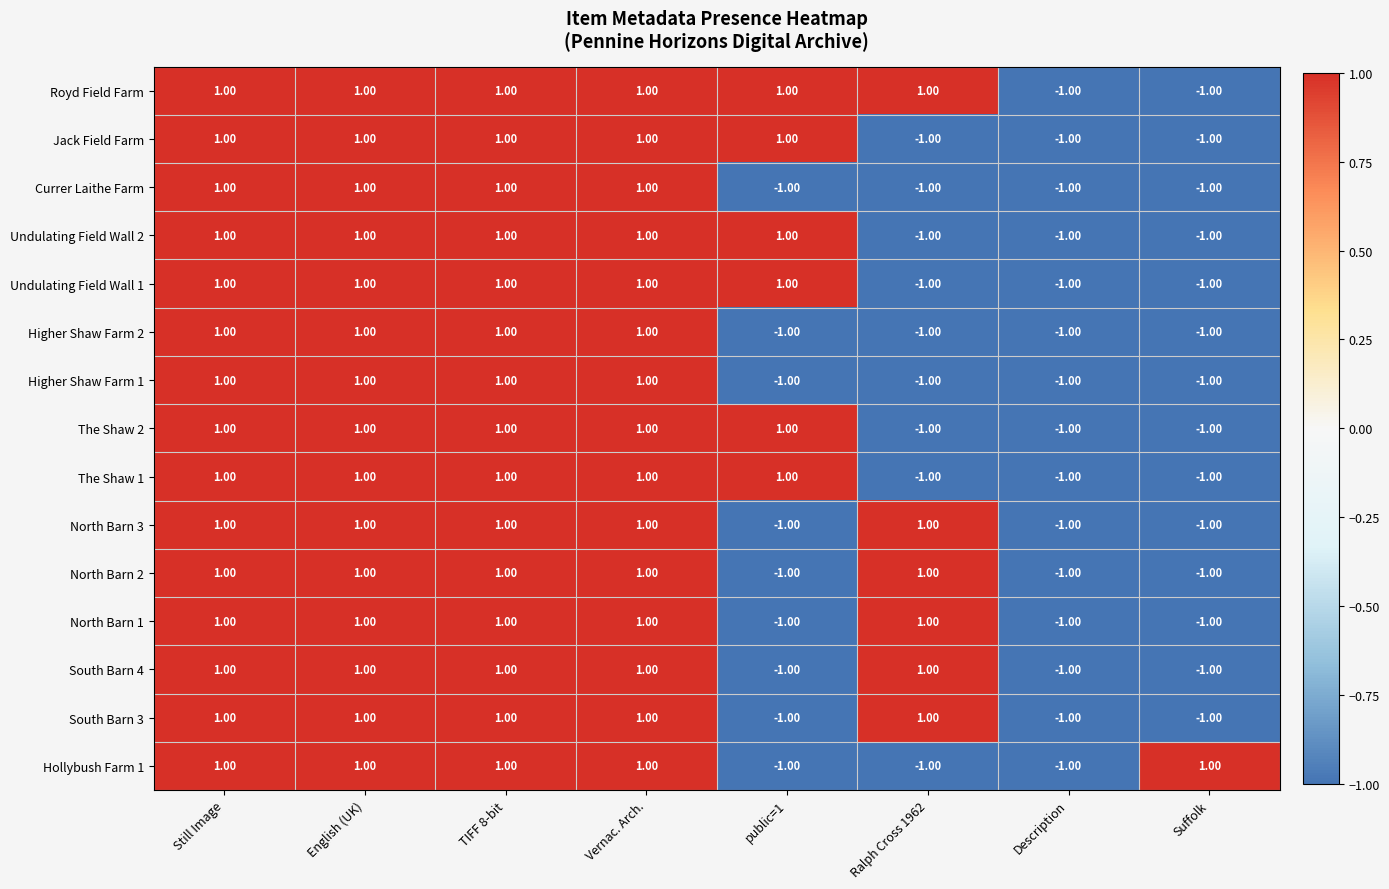

At how many categories does at least one series exceed 0?

7